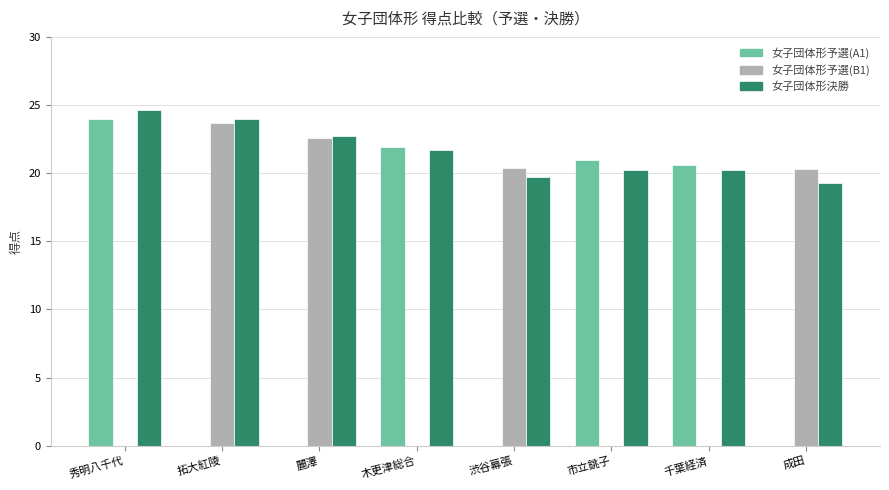

Which label corresponds to the largest value in the chart?

秀明八千代